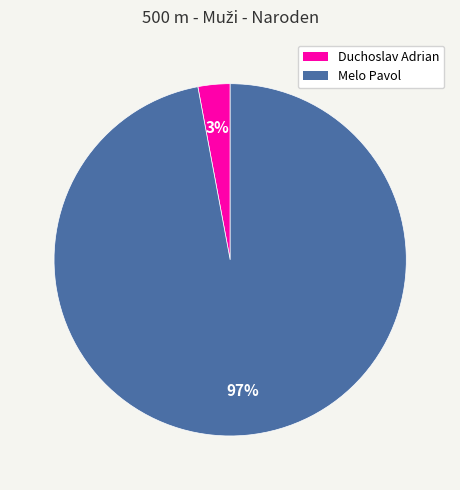

Is there any slice that represents more than half of the pie?

Yes